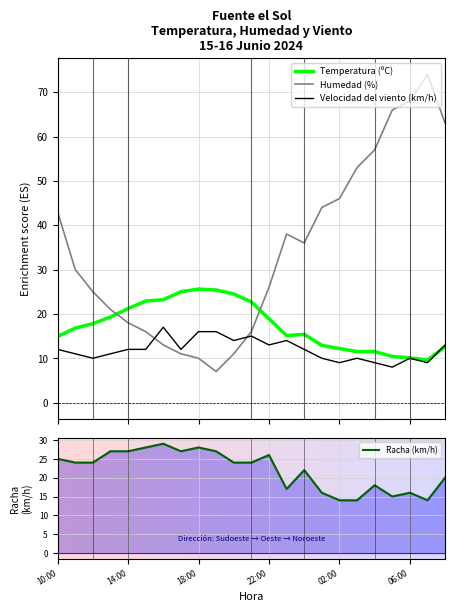

Which series has the widest spread of values?

Humedad (%)